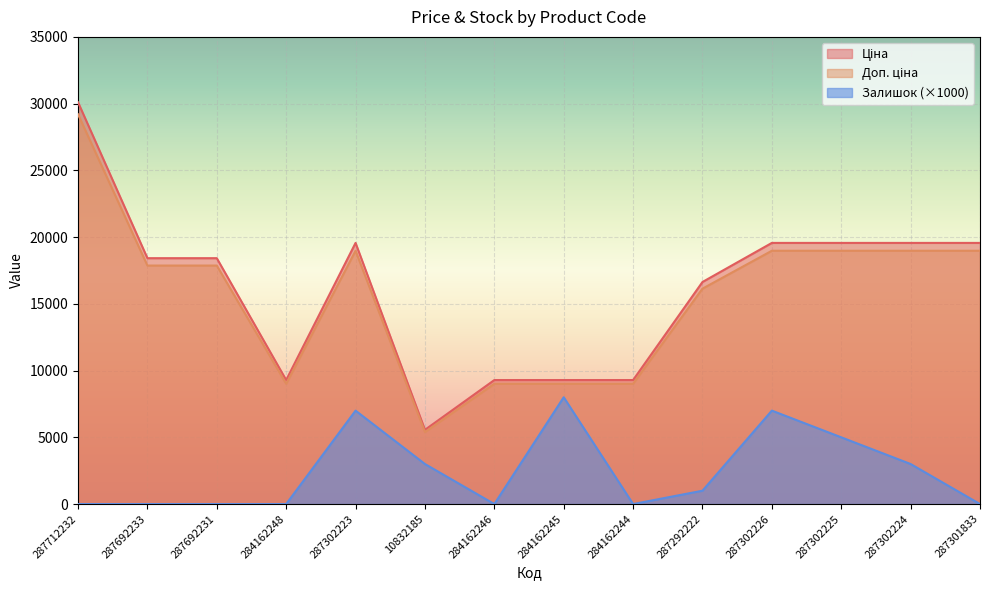

True or false: Ціна and Залишок cross at least once.

False